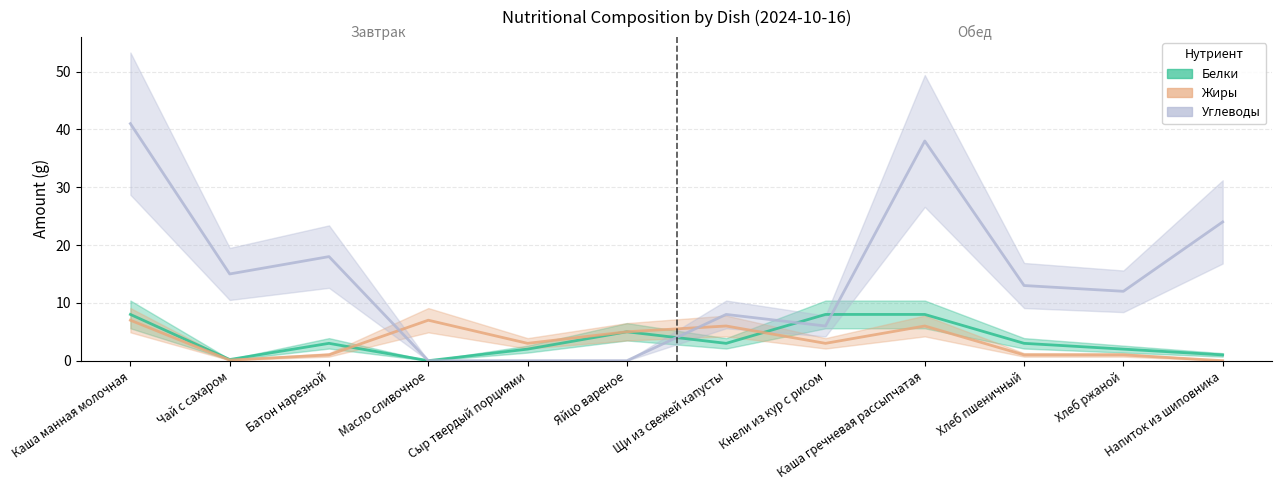

What is the difference between the maximum and minimum values in the Белки series?

8.0